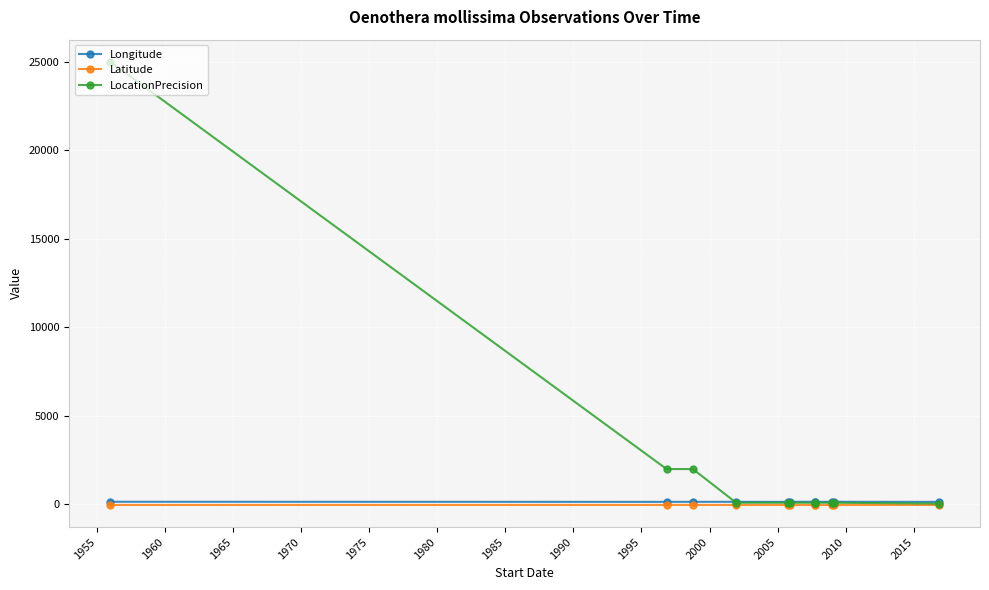

Which series has the largest total across all categories?

LocationPrecision